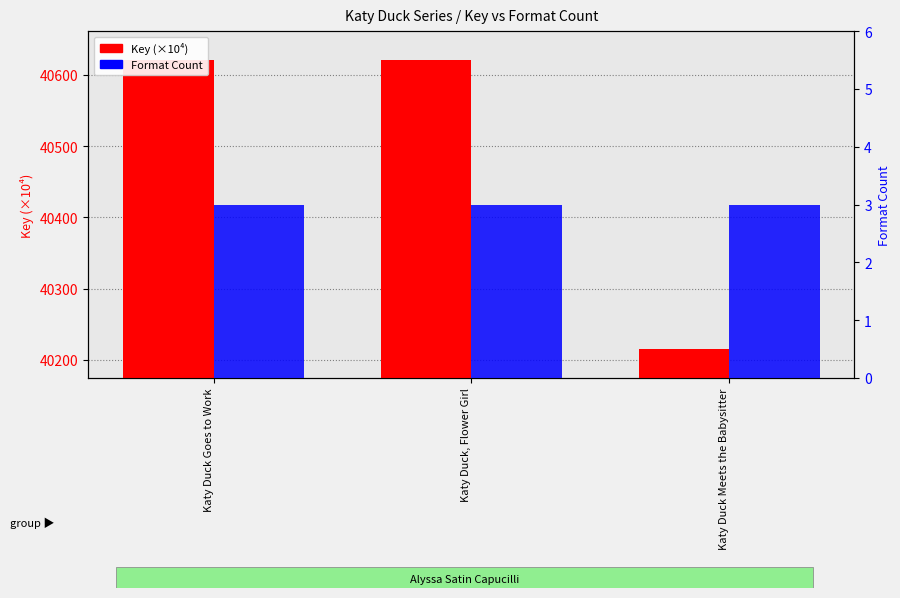

How many series are shown in this chart?

2